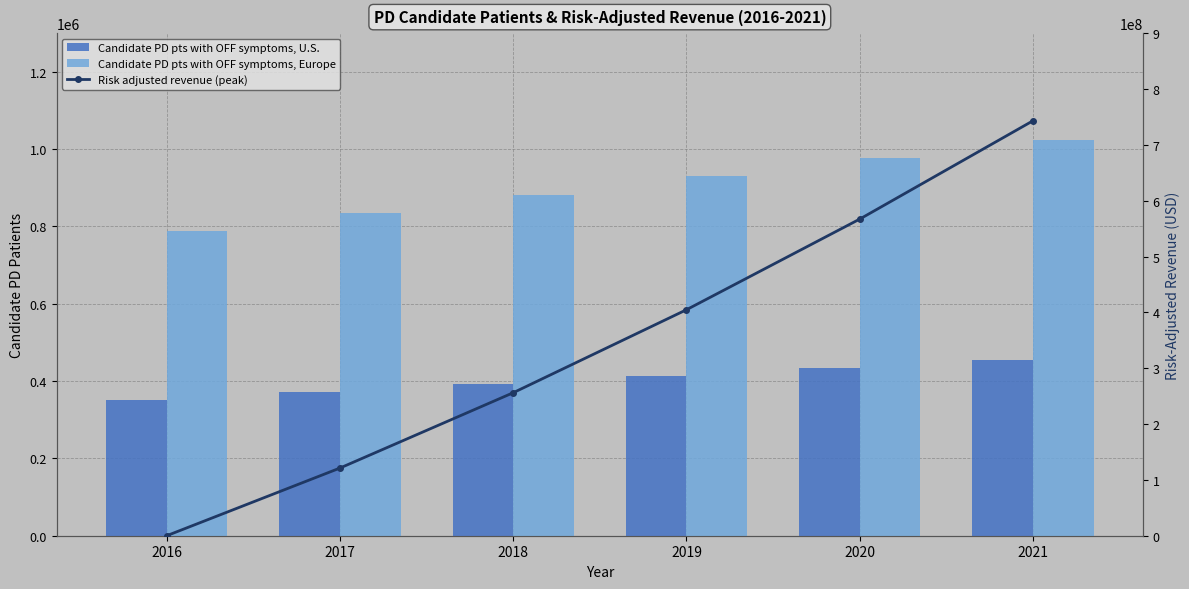

Reading left to right, what are all the values shown in this chart?

Candidate PD pts with OFF symptoms, U.S.: 2016=350000	2017=371000	2018=392000	2019=413000	2020=434000	2021=455000
Candidate PD pts with OFF symptoms, Europe: 2016=787500	2017=834750	2018=882000	2019=929250	2020=976500	2021=1023750
Risk adjusted revenue (peak): 2016=0	2017=121177875	2018=256074000	2019=404688375	2020=567021000	2021=743071875